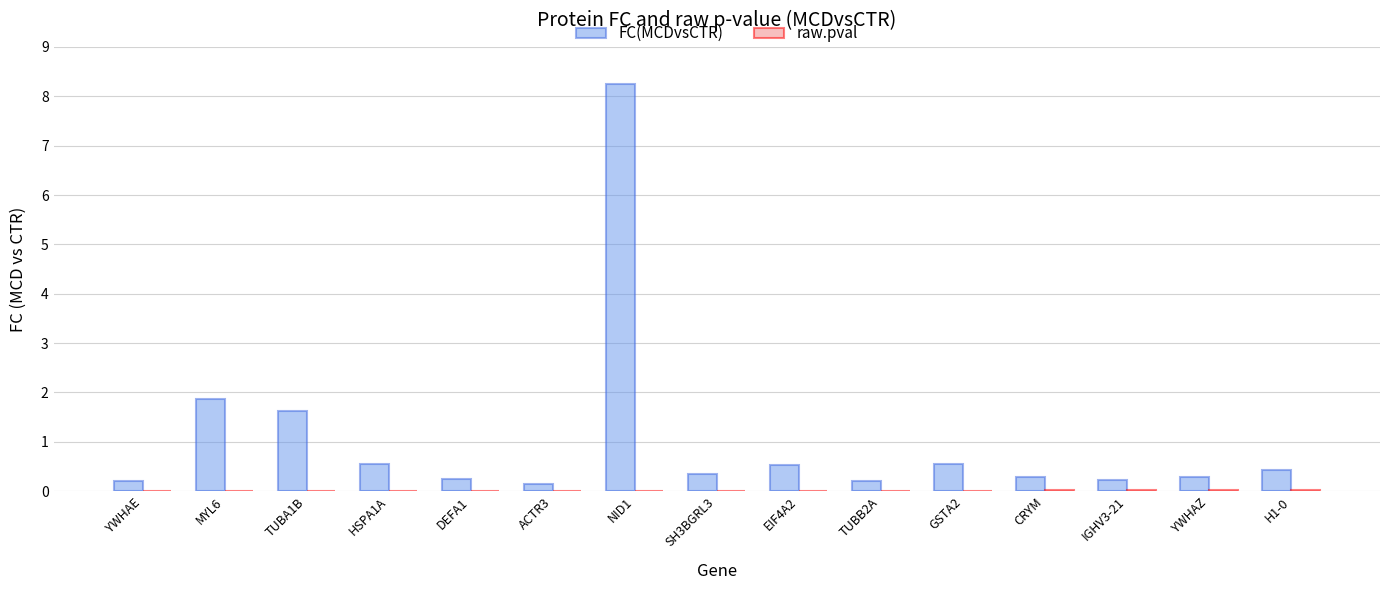

At which category is the sum across all series the highest?

NID1